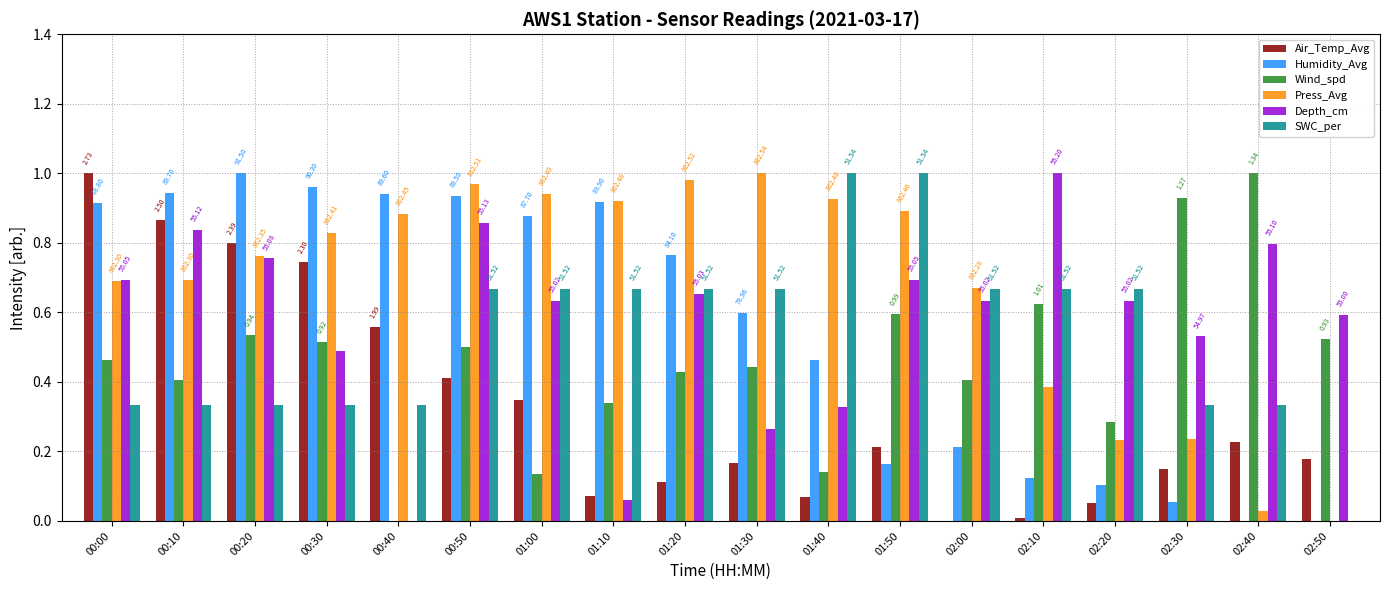

What is the label of the 9th bar from the right?

01:30